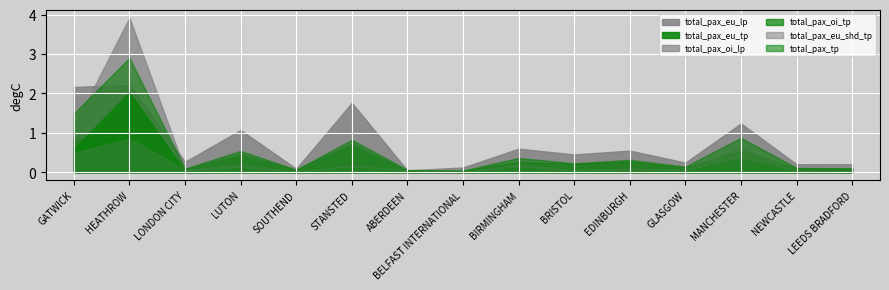

Which series has the largest total across all categories?

total_pax_eu_lp